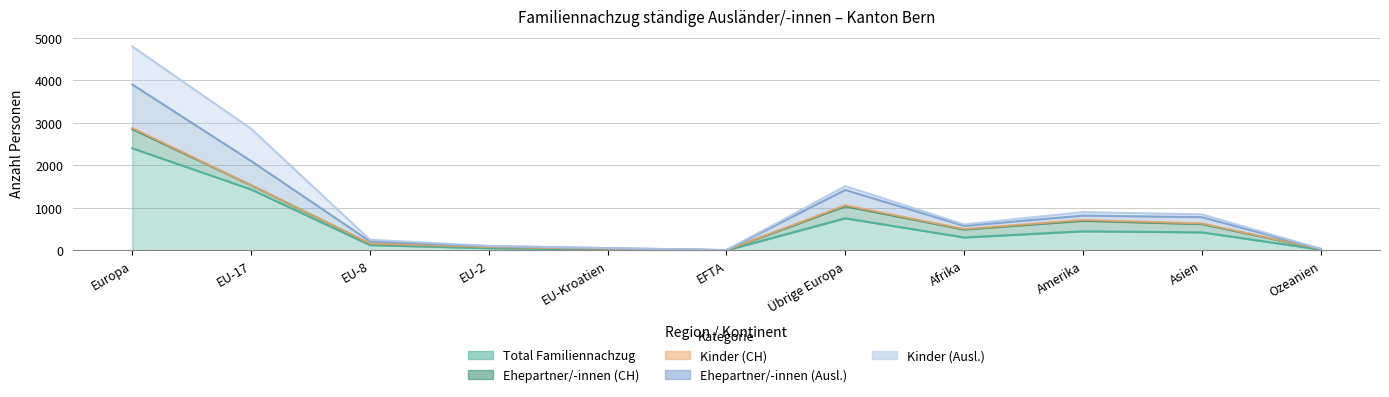

At how many categories does at least one series exceed 1575?

1